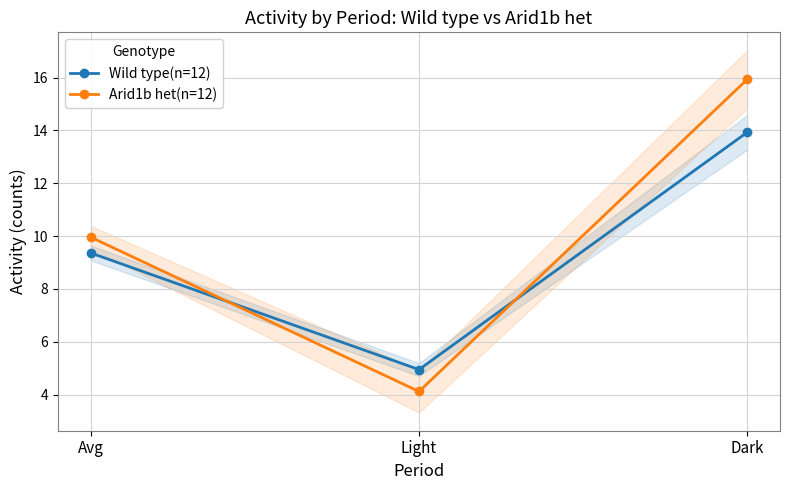

List the series in order of their overall mean, highest first.

Arid1b het(n=12), Wild type(n=12)